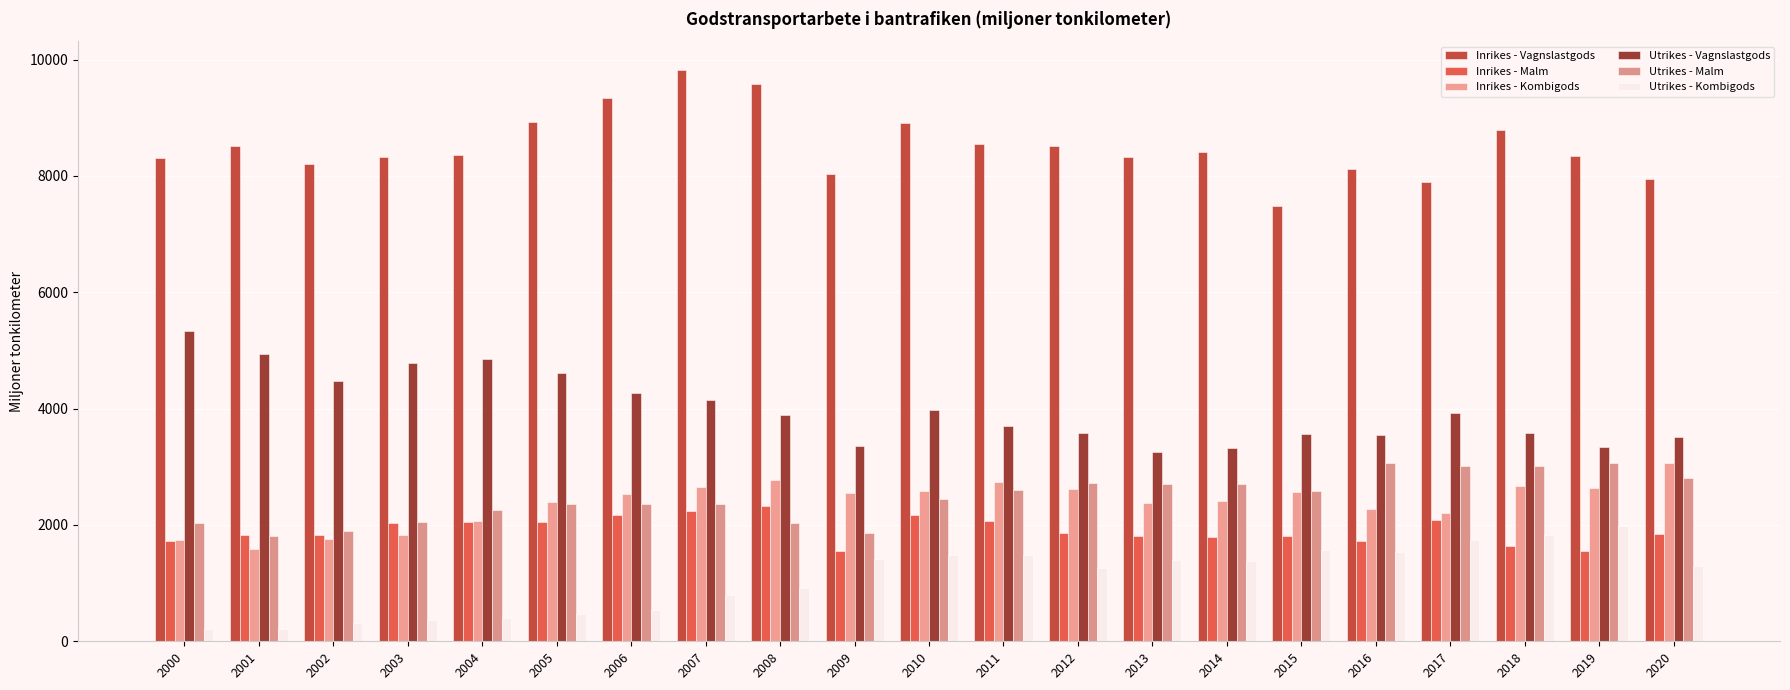

Is it true that Inrikes - Vagnslastgods equals 8310.6 at 2000?

True